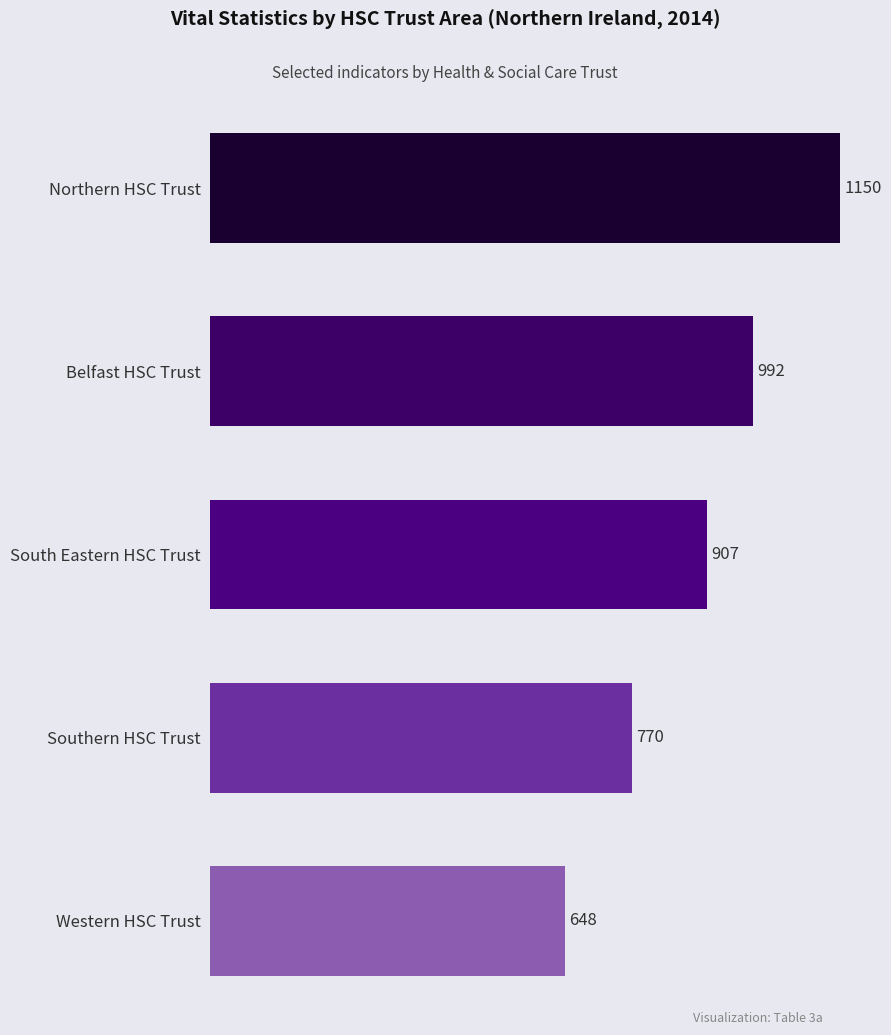

List the labels in order of value, smallest first.

Western HSC Trust, Southern HSC Trust, South Eastern HSC Trust, Belfast HSC Trust, Northern HSC Trust